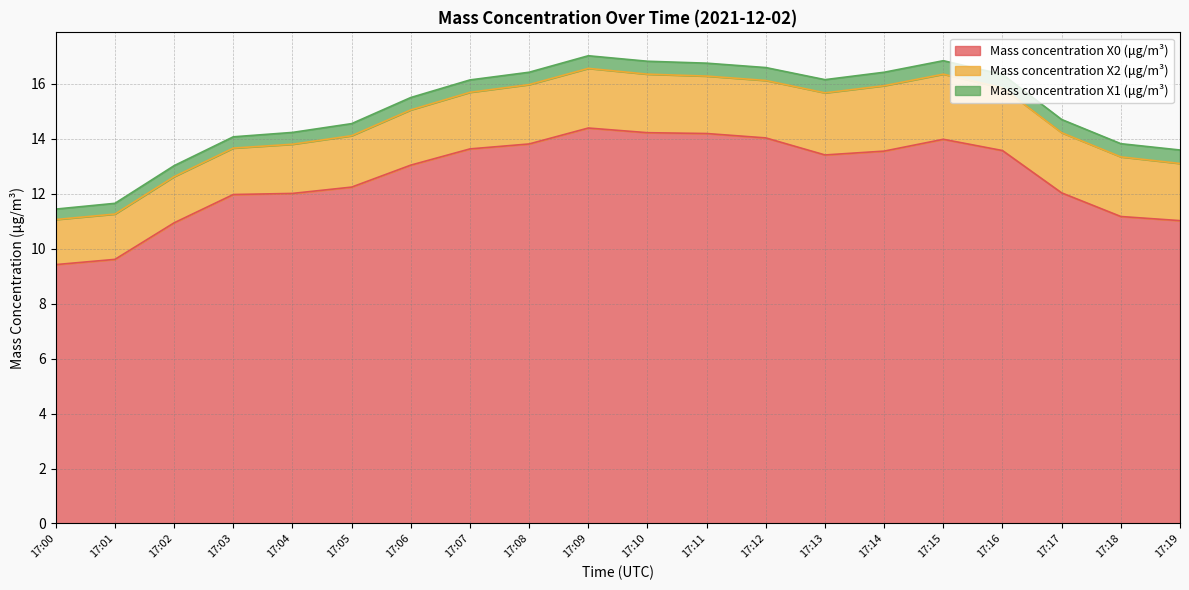

True or false: Mass concentration X2 (μg/m³) and Mass concentration X0 (μg/m³) intersect in this chart.

False